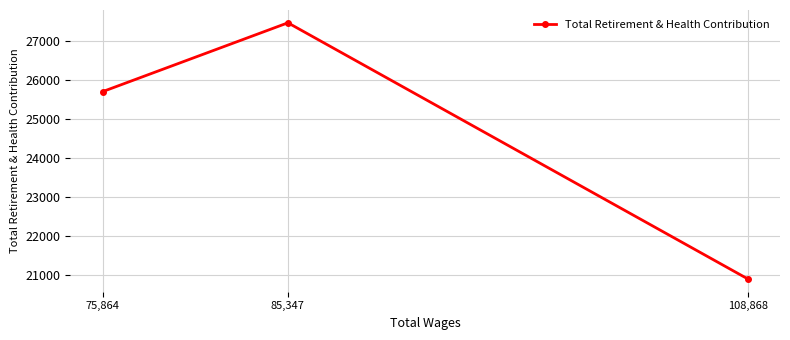

What is the ratio of the value at 108,868 to the value at 75,864?

0.8